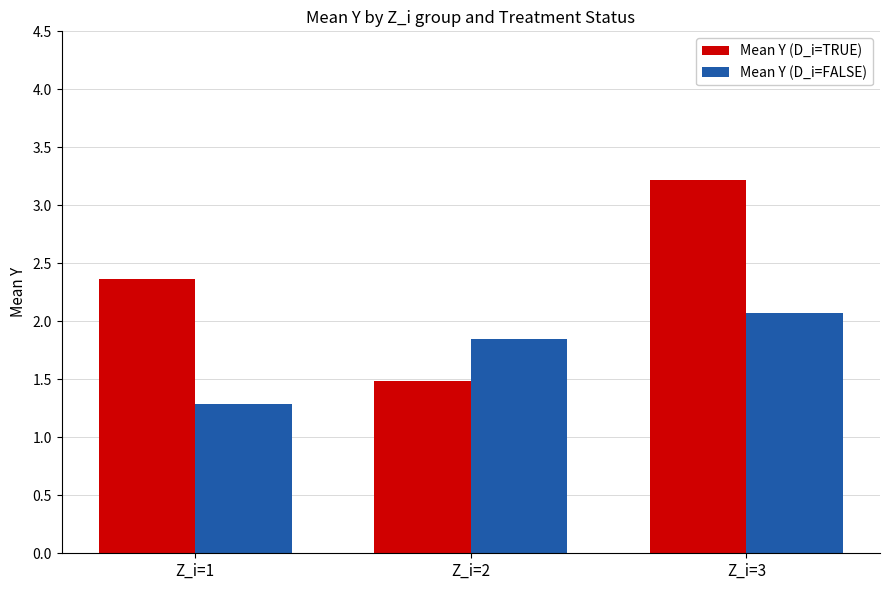

At which category is the sum across all series the highest?

Z_i=3